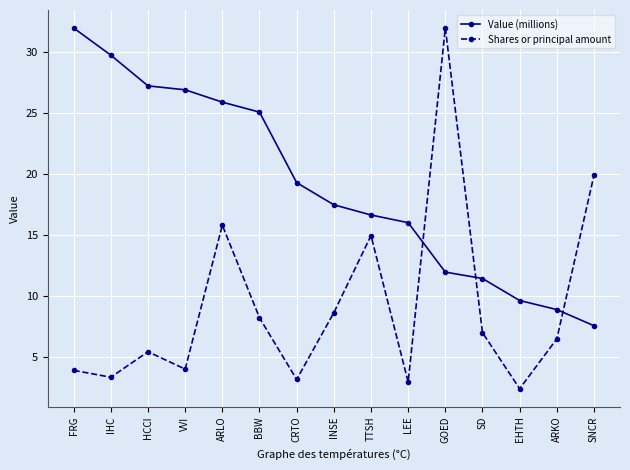

Between SD and SNCR, which series saw the biggest shift?

Shares or principal amount